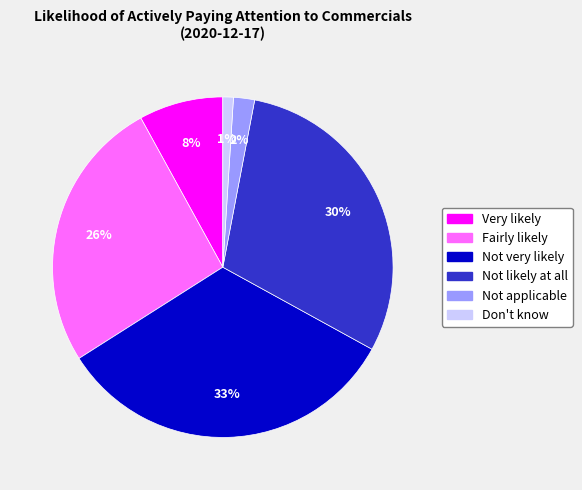

How many slices are in this pie chart?

6